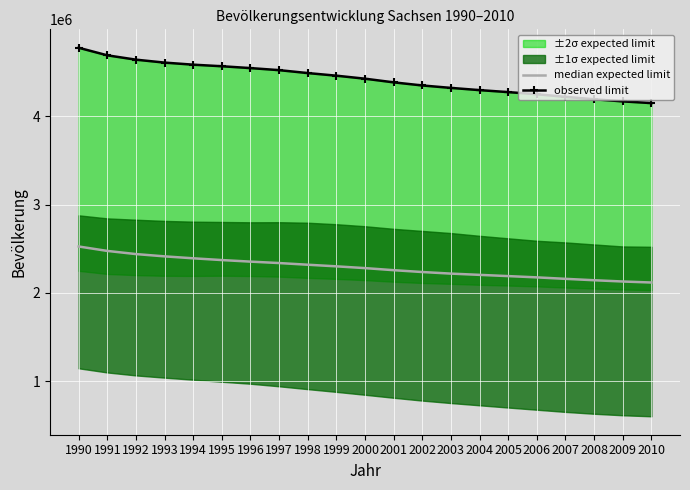

What is the total value across all series at 1997?

6860656